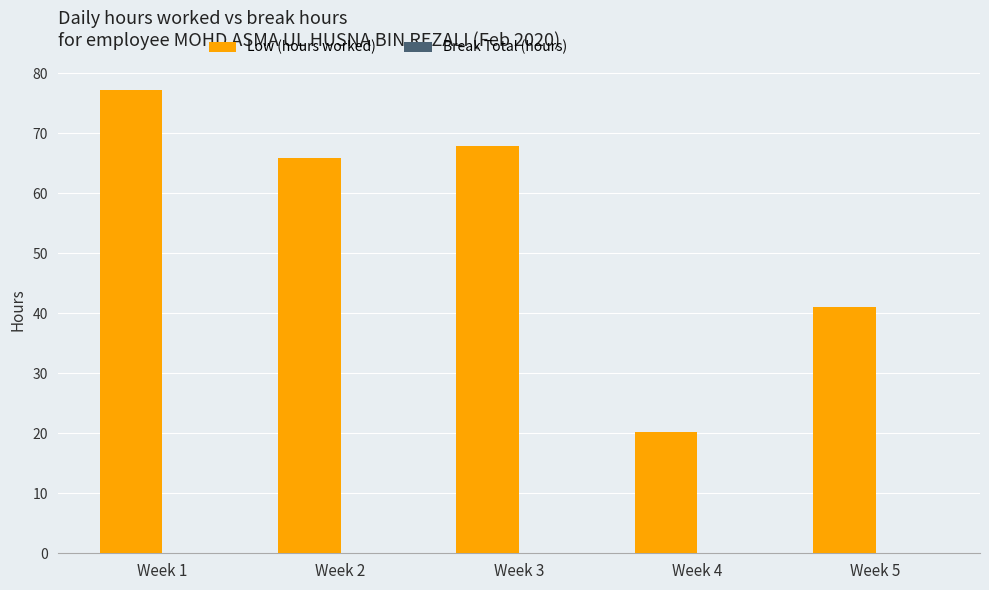

What is the difference between the values at Week 2 and Week 4?

45.6